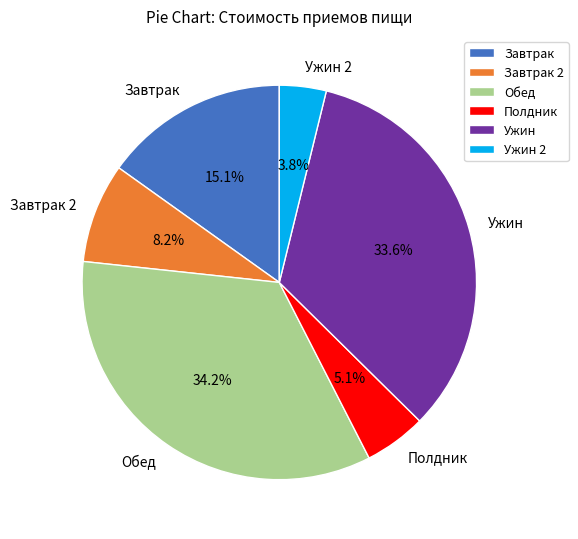

Which slice is the largest?

Обед